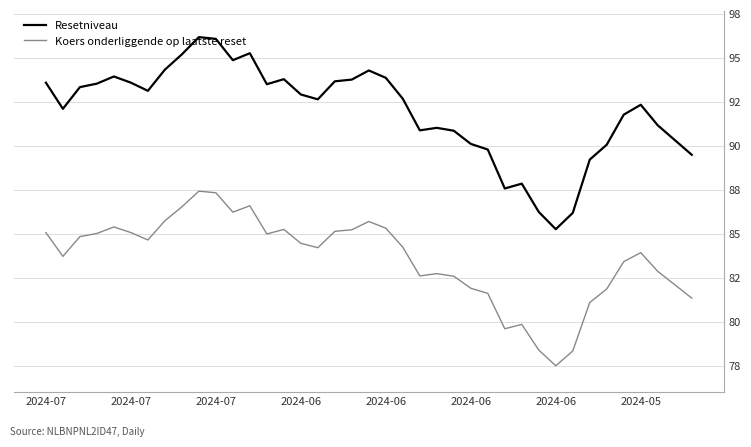

What are all the series names shown in the legend?

Resetniveau, Koers onderliggende op laatste reset